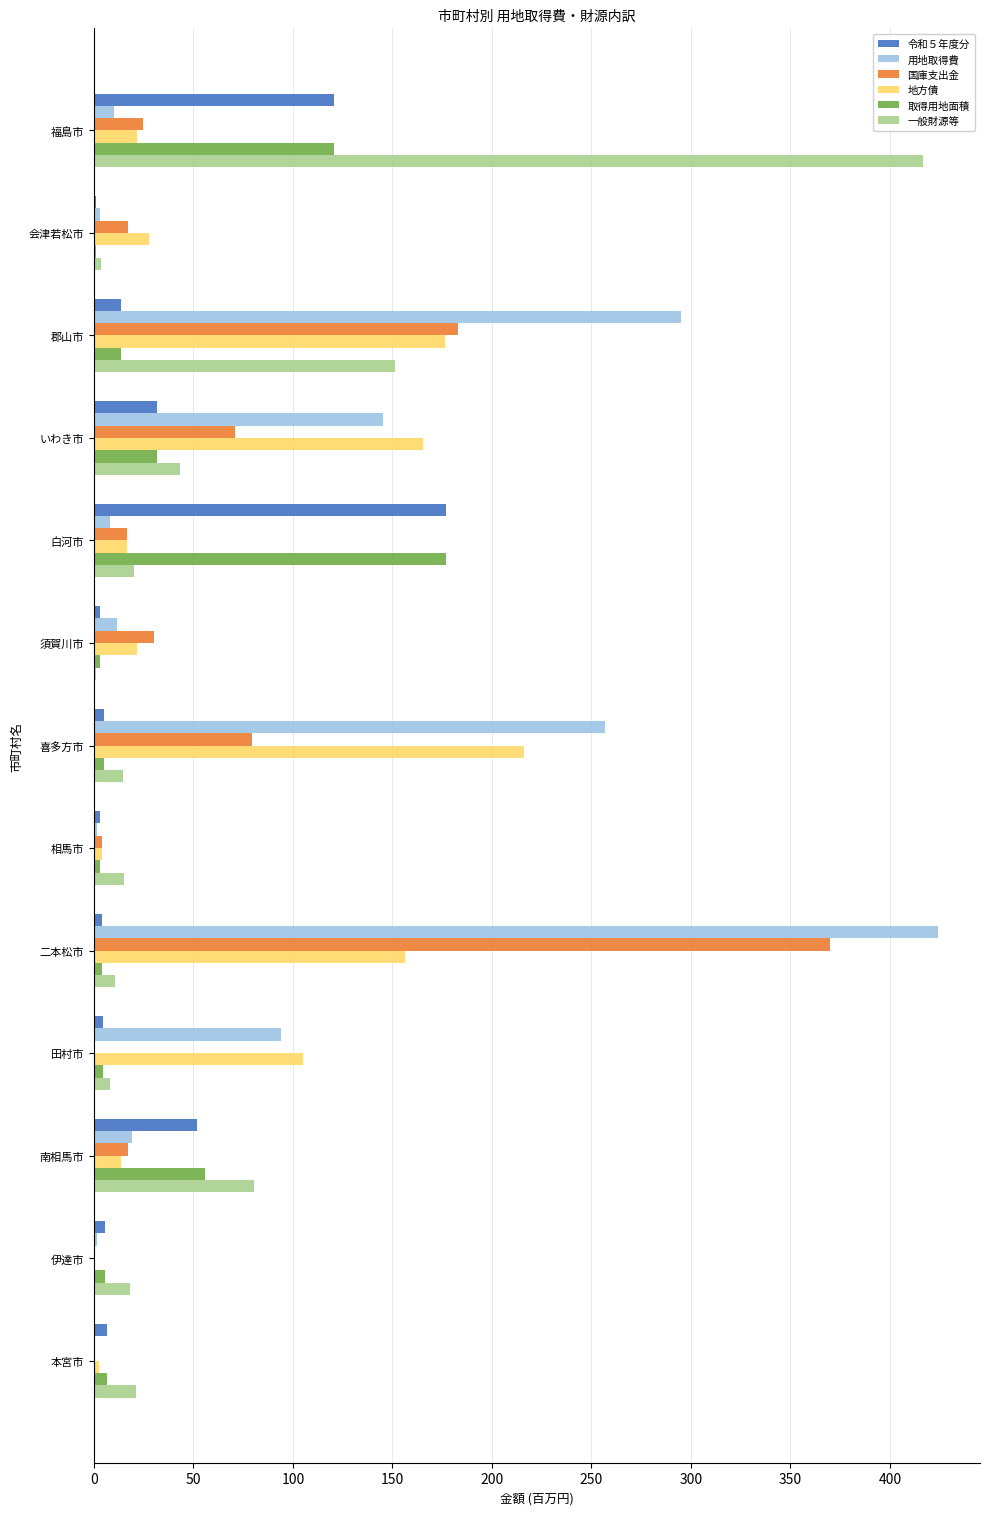

What is the total value across all series at 福島市?

714.0